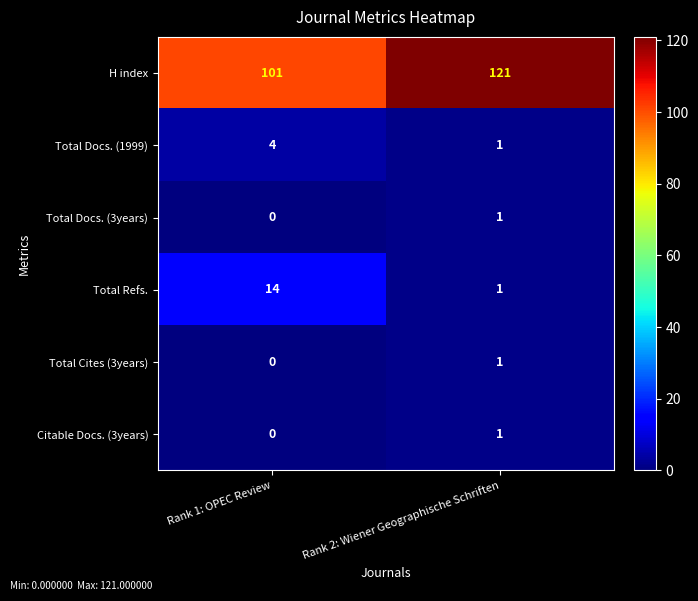

Reading left to right, extract all data points from this chart.

H index: Rank 1: OPEC Review=101	Rank 2: Wiener Geographische Schriften=121
Total Docs. (1999): Rank 1: OPEC Review=4	Rank 2: Wiener Geographische Schriften=1
Total Docs. (3years): Rank 1: OPEC Review=0	Rank 2: Wiener Geographische Schriften=1
Total Refs.: Rank 1: OPEC Review=14	Rank 2: Wiener Geographische Schriften=1
Total Cites (3years): Rank 1: OPEC Review=0	Rank 2: Wiener Geographische Schriften=1
Citable Docs. (3years): Rank 1: OPEC Review=0	Rank 2: Wiener Geographische Schriften=1